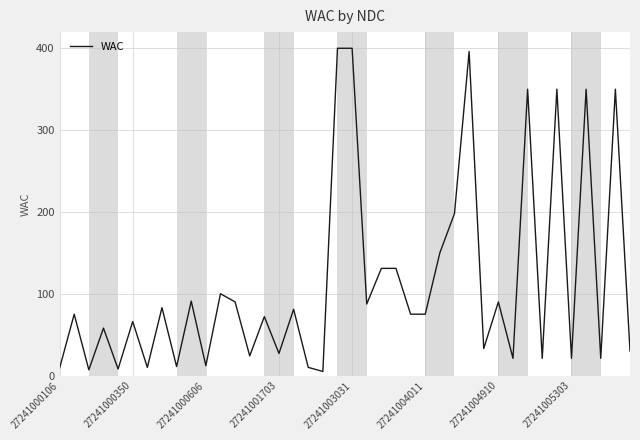

What is the difference between the maximum and minimum values?

395.0